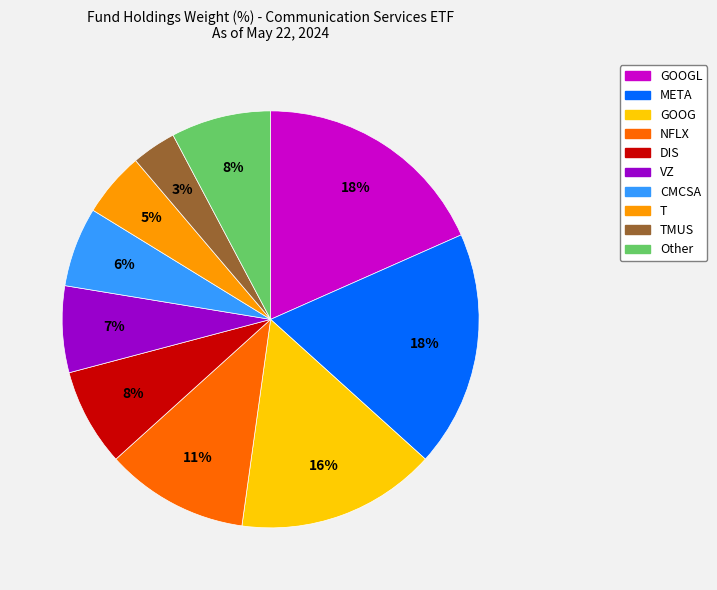

How many segments does this pie chart have?

10